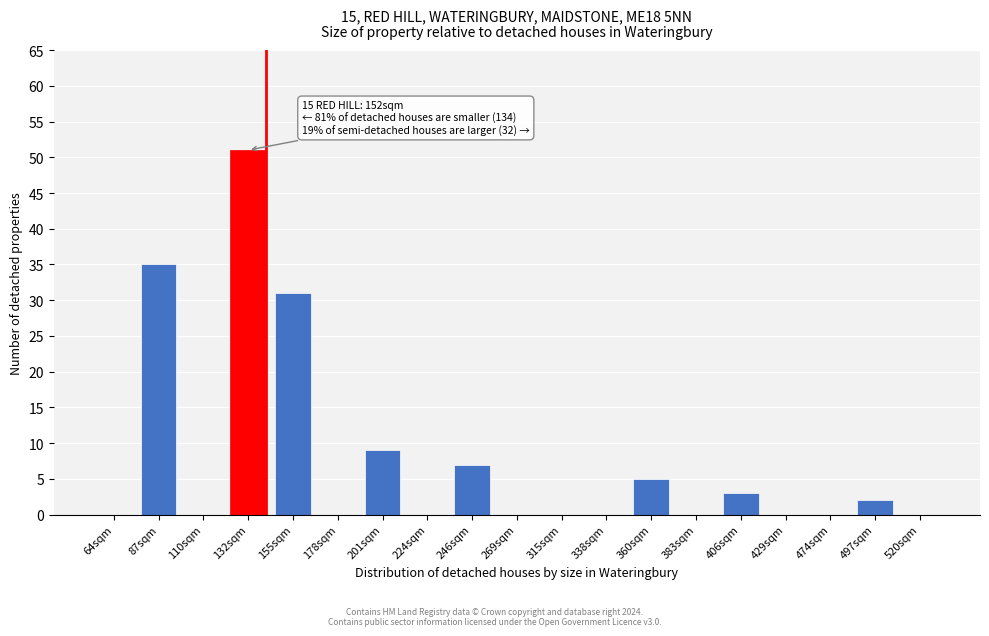

Reading left to right, extract all data points from this chart.

64sqm=0	87sqm=35	110sqm=0	132sqm=51	155sqm=31	178sqm=0	201sqm=9	224sqm=0	246sqm=7	269sqm=0	315sqm=0	338sqm=0	360sqm=5	383sqm=0	406sqm=3	429sqm=0	474sqm=0	497sqm=2	520sqm=0